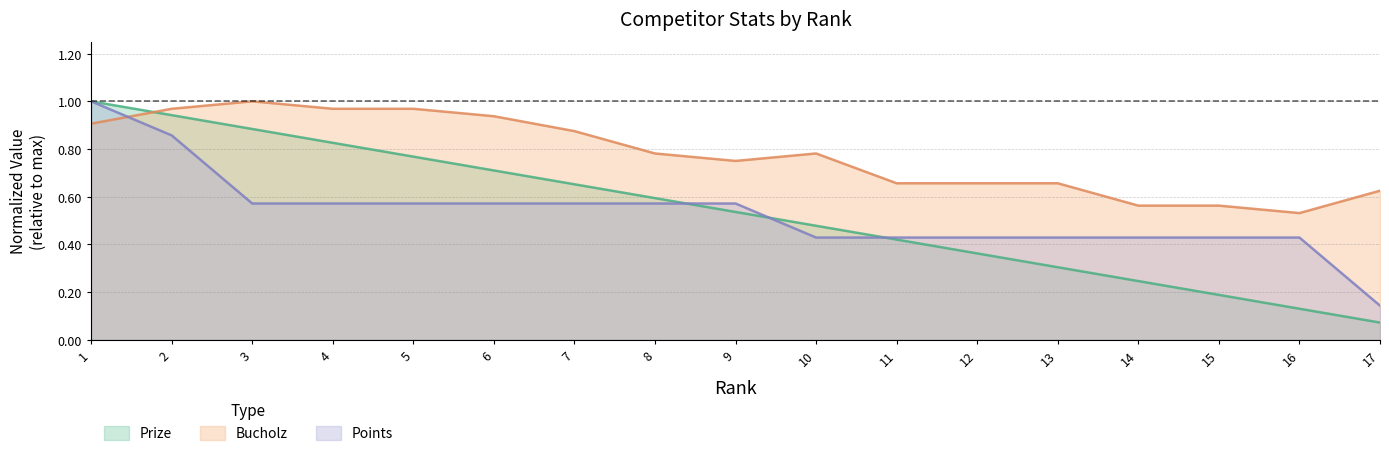

What is the total value across all series at 5?

2.3